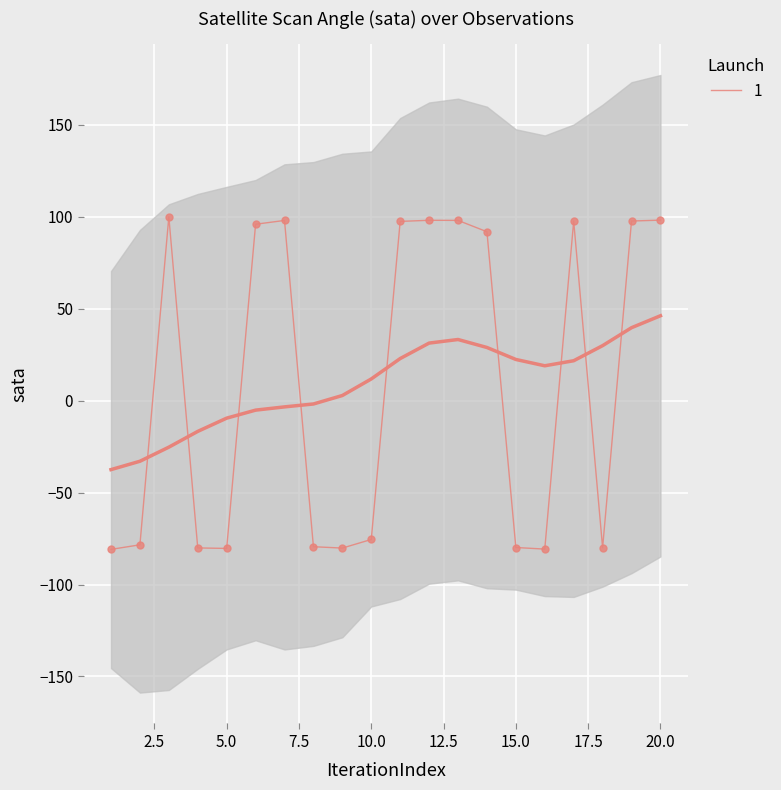

Reading left to right, extract all data points from this chart.

-80.9	-78.4	100.0	-80.1	-80.4	96.0	98.1	-79.4	-80.2	-75.5	97.5	98.2	98.1	91.9	-79.9	-80.7	97.7	-80.0	97.8	98.2